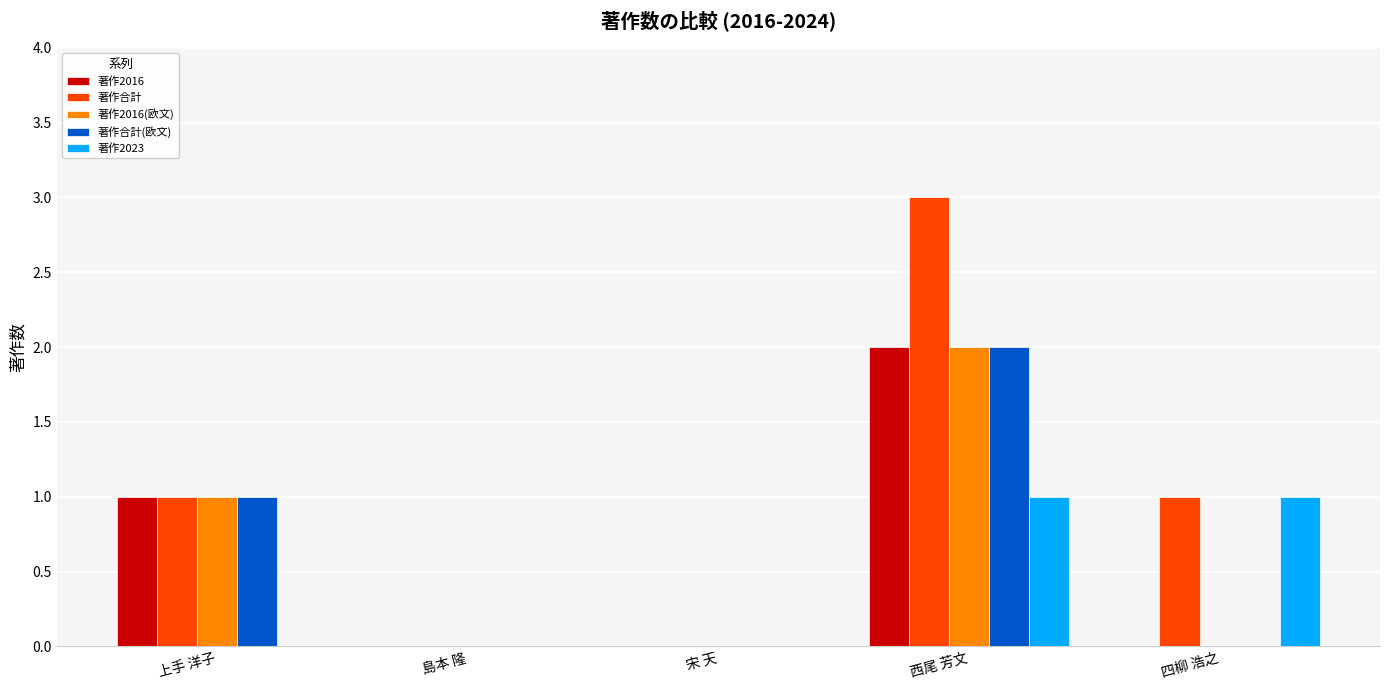

What is the sum of all 著作2023 values?

2